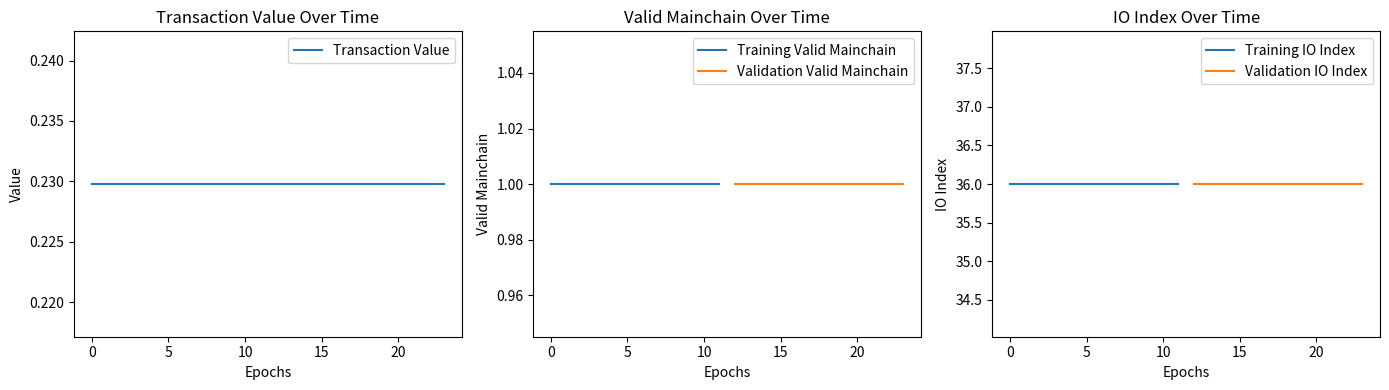

What is the spread (max minus min) of values at 19?

35.8